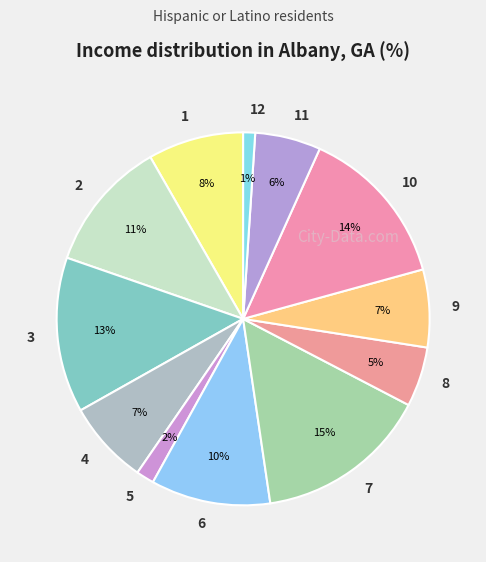

What percentage is the 8 slice, to the nearest percent?

5%